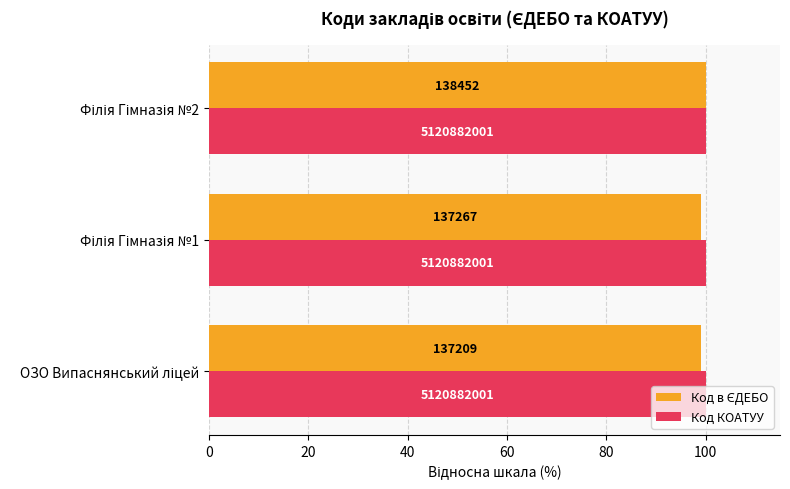

Are the bars grouped side by side (vs. stacked)?

Yes